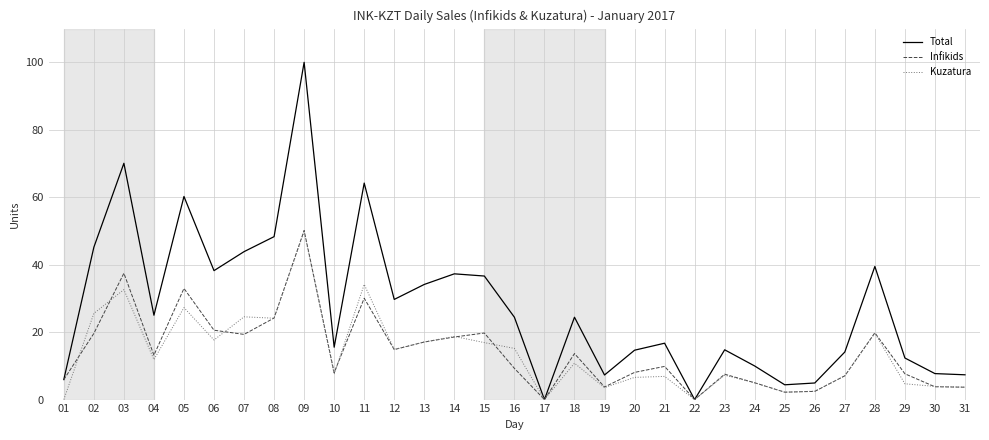

True or false: Total has a value of 13.8 at 24.

False